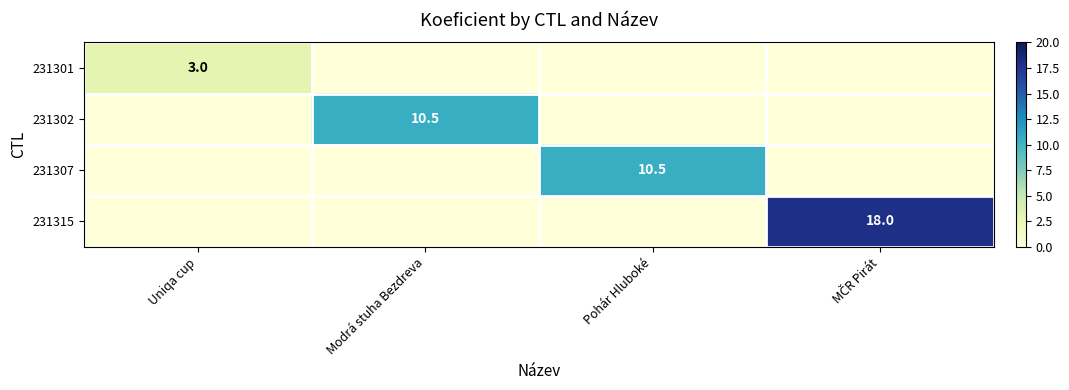

True or false: 231301 has a value of 3.0 at Uniqa cup.

True